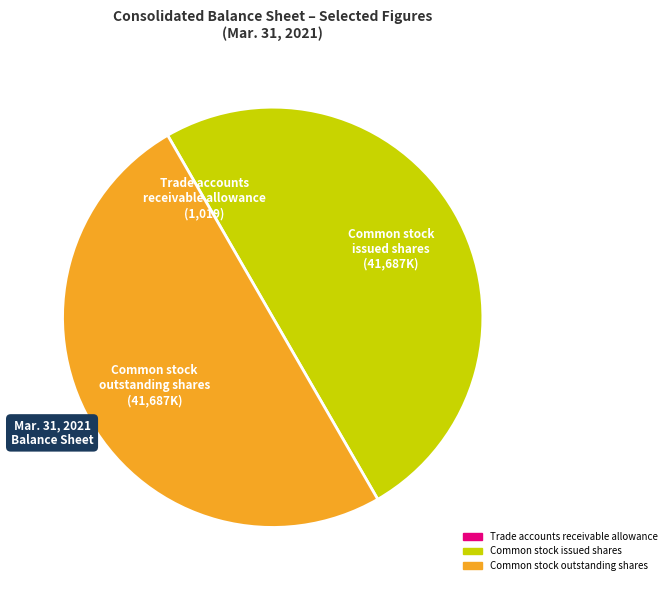

The Common stock issued shares slice represents 50% of the pie. True or false?

True